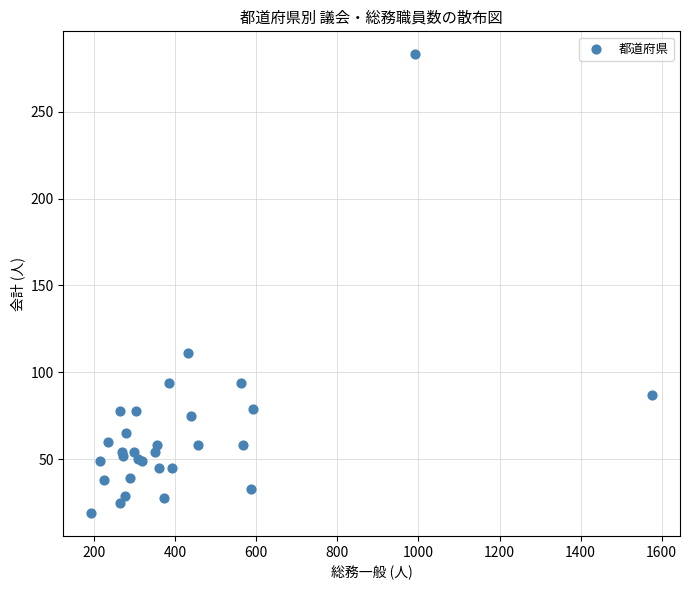

What Y value in the scatter plot is closest to 151?

111